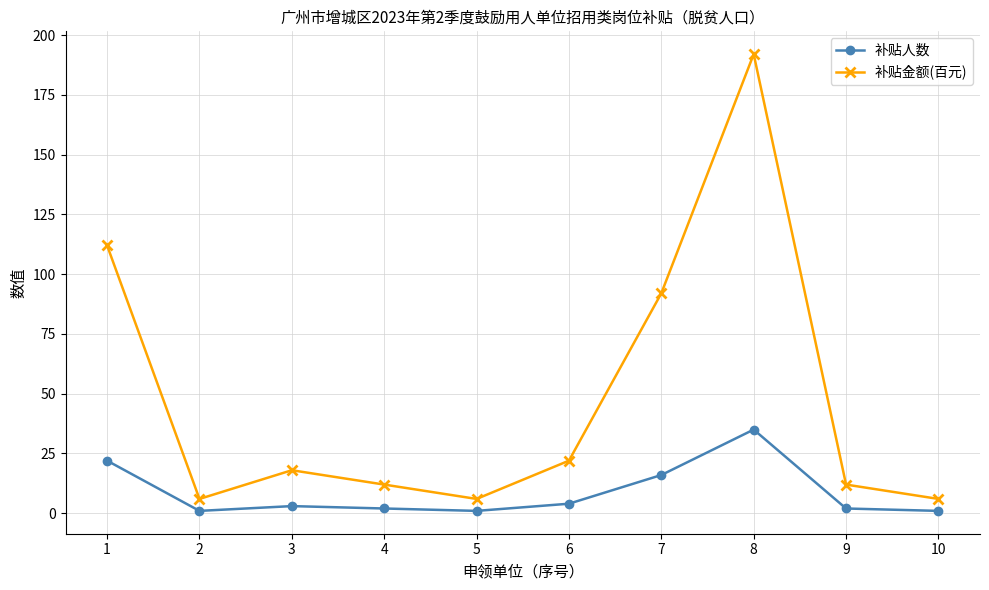

How many distinct data groups are displayed?

2